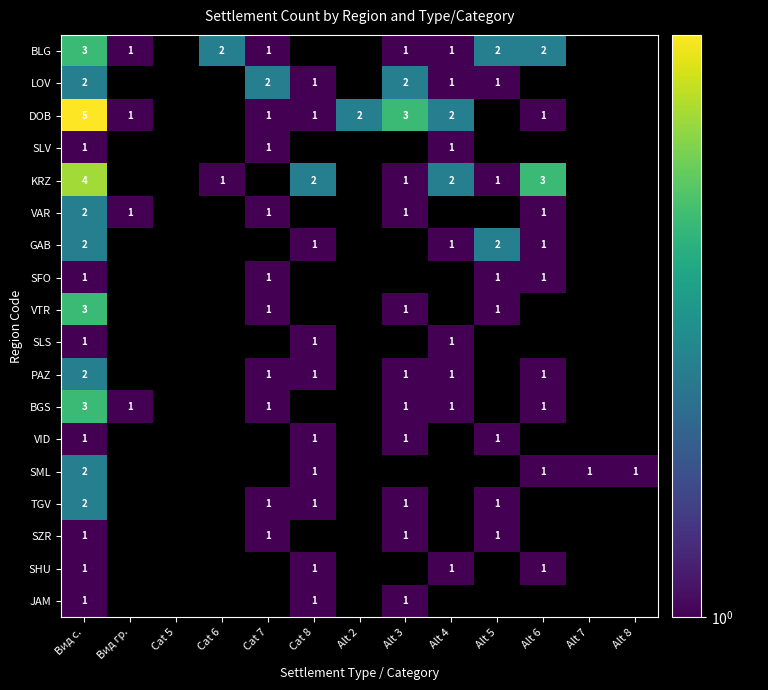

True or false: SHU has a value of 1 at Вид с..

True